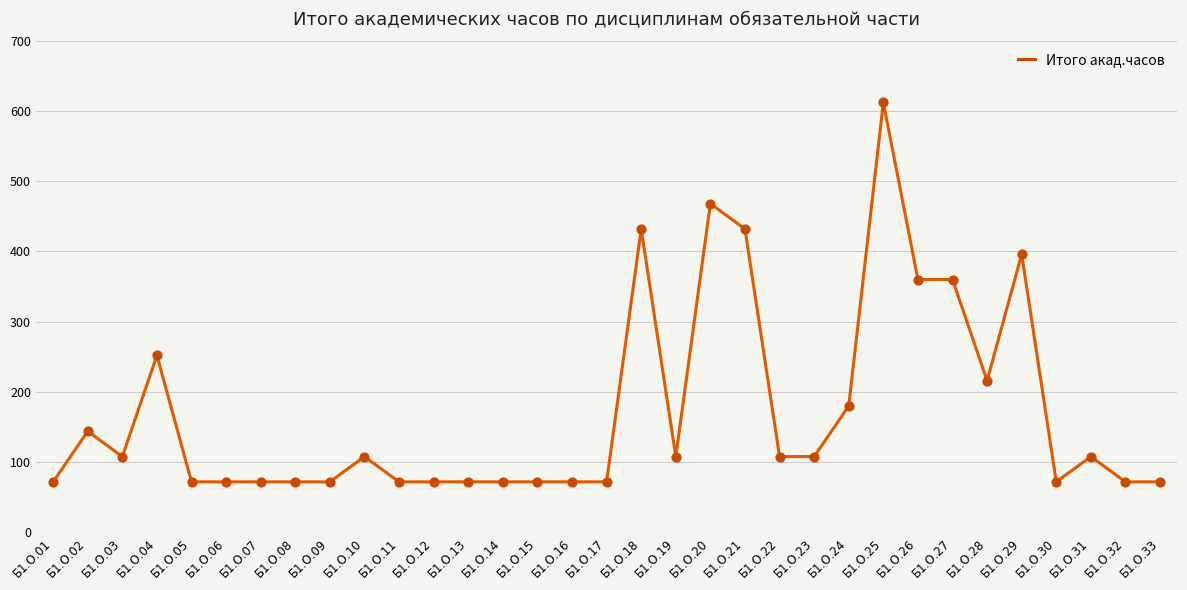

Which has a higher value, Б1.О.10 or Б1.О.14?

Б1.О.10